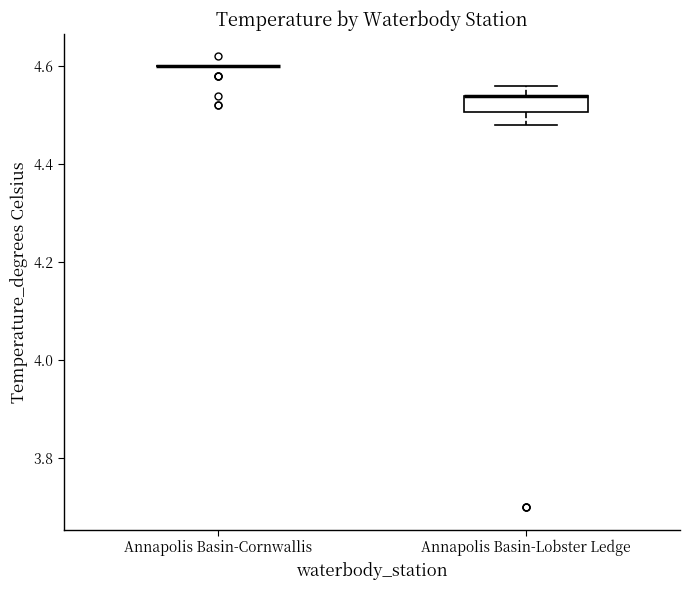

Which box is the tallest, from its lower edge to its upper edge?

Annapolis Basin-Lobster Ledge